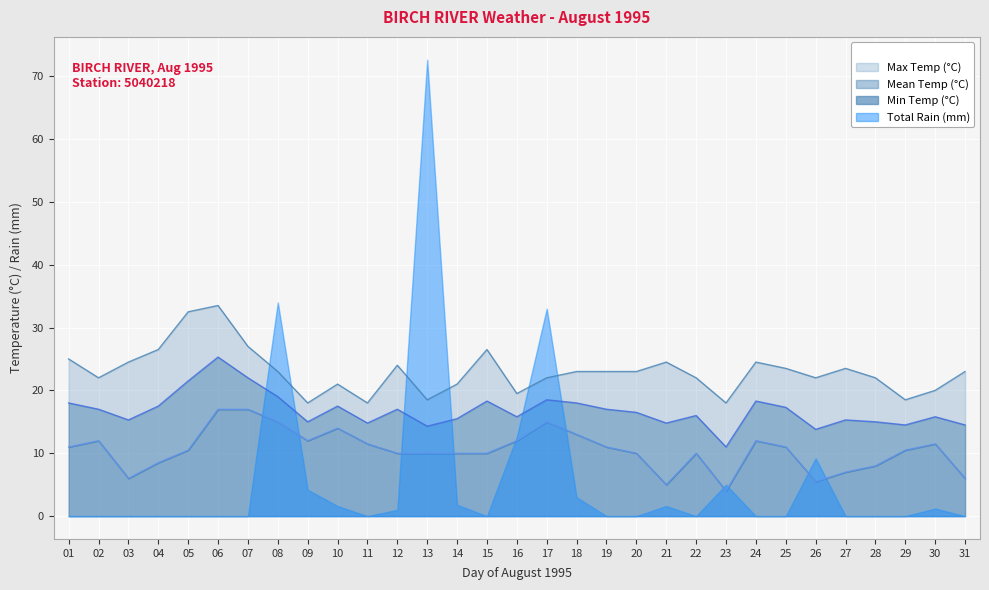

At which category is the sum across all series the highest?

06